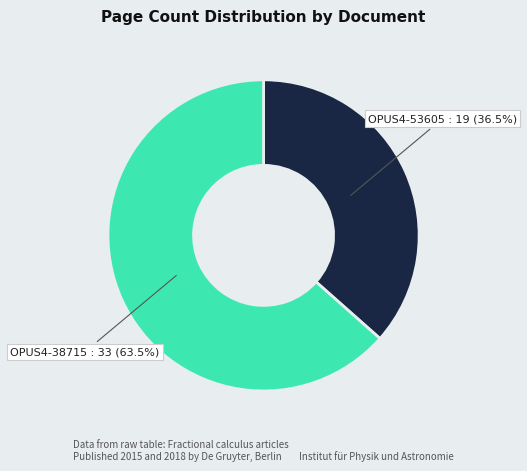

How many segments does this pie chart have?

2